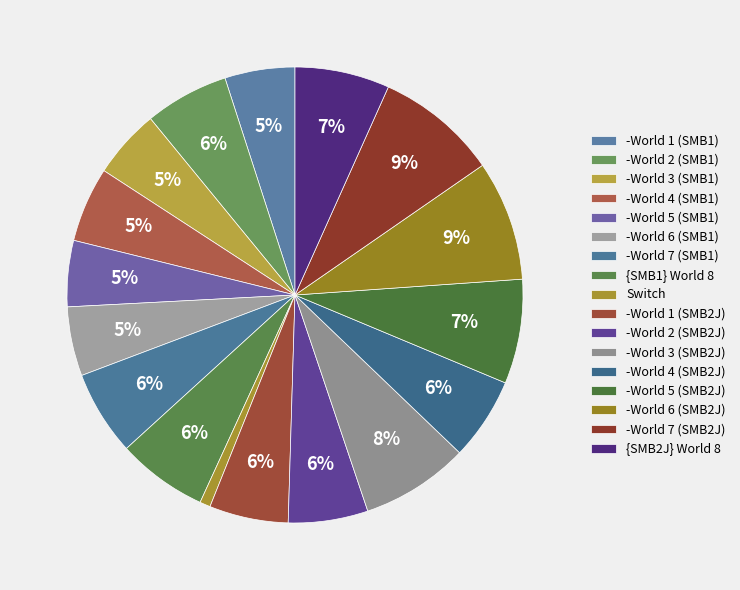

Rank the categories by value from lowest to highest.

Switch, -World 5 (SMB1), -World 3 (SMB1), -World 6 (SMB1), -World 1 (SMB1), -World 4 (SMB1), -World 1 (SMB2J), -World 2 (SMB2J), -World 4 (SMB2J), -World 2 (SMB1), -World 7 (SMB1), {SMB1} World 8, {SMB2J} World 8, -World 5 (SMB2J), -World 3 (SMB2J), -World 6 (SMB2J), -World 7 (SMB2J)